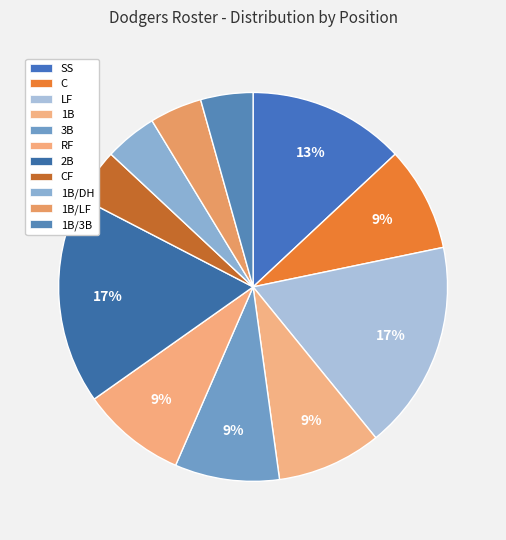

To the nearest percent, what is the combined percentage of C and 2B?

26%